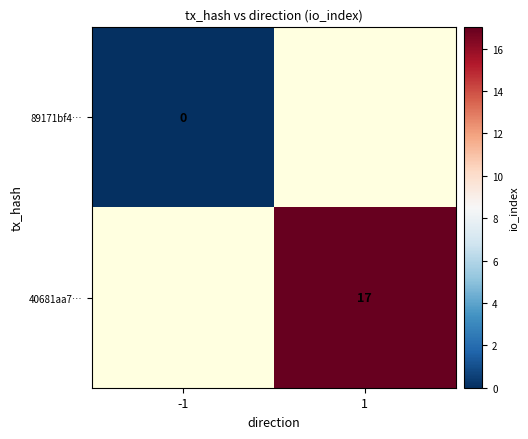

True or false: 40681aa7… has a value of 7 at 1.

False